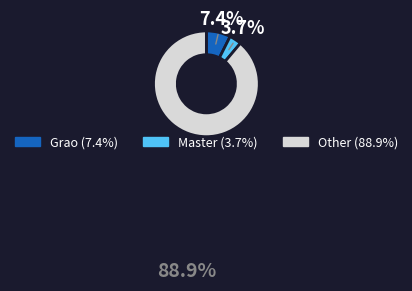

Is there a majority slice in this chart?

Yes